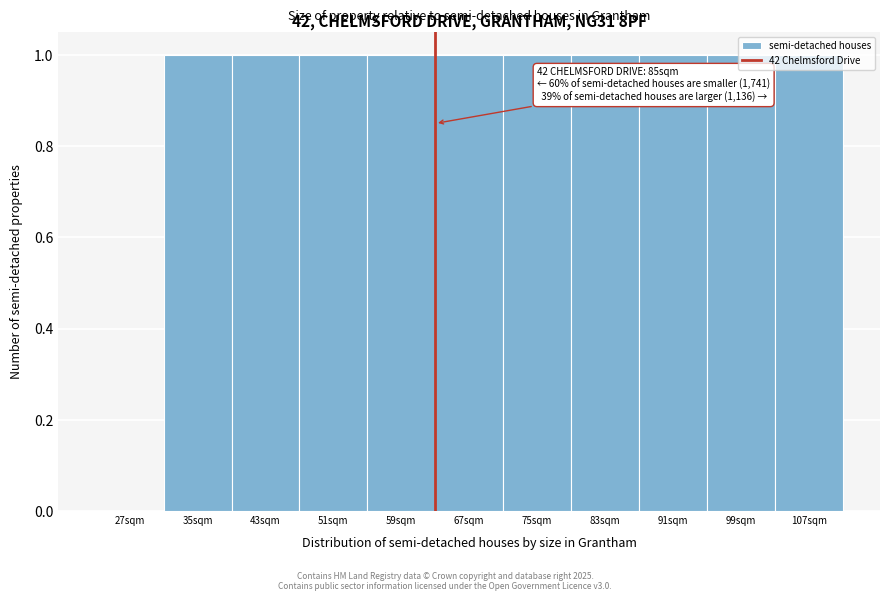

What is the change in value from 27sqm to 75sqm?

+1